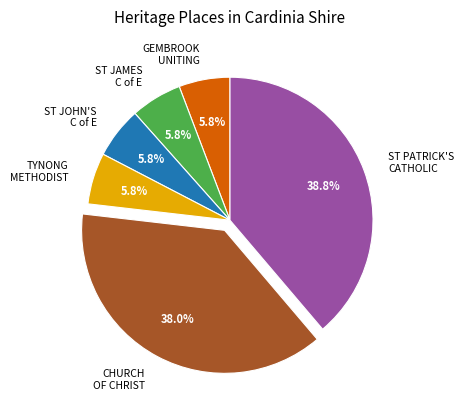

Which has a higher value, CHURCH OF CHRIST or TYNONG METHODIST?

CHURCH OF CHRIST